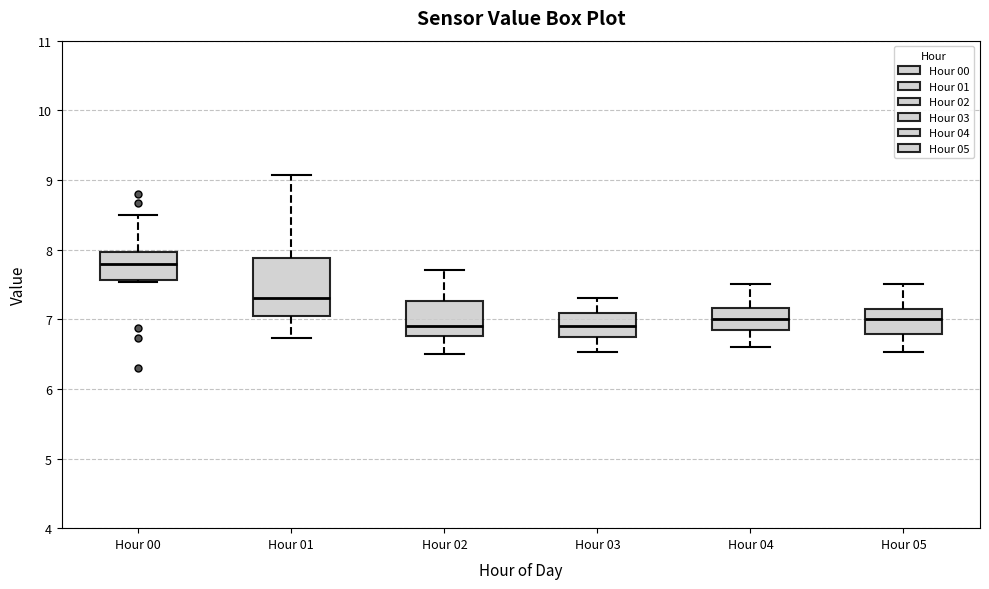

Which box is the tallest, from its lower edge to its upper edge?

Hour 01